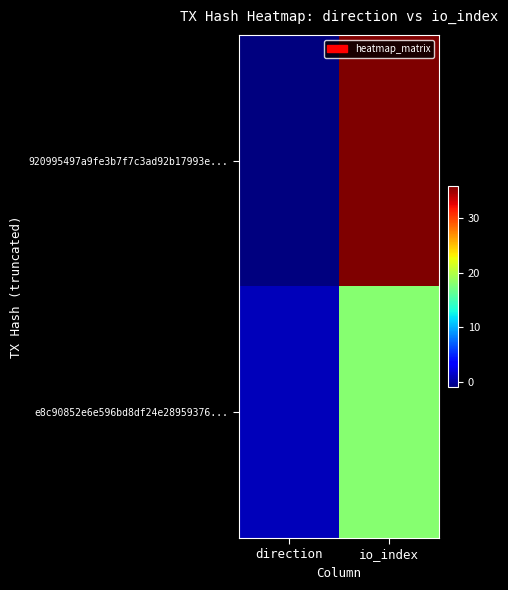

Reading left to right, extract all data points from this chart.

920995497a9fe3b7f7c3ad92b17993e...: direction=-1	io_index=36
e8c90852e6e596bd8df24e28959376...: direction=1	io_index=18